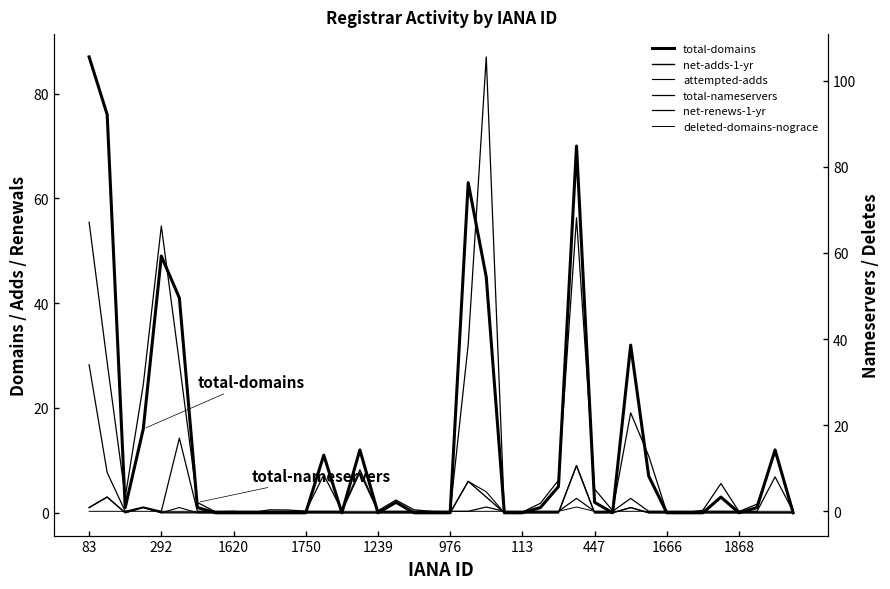

How many interior local valleys does the net-renews-1-yr series have?

2